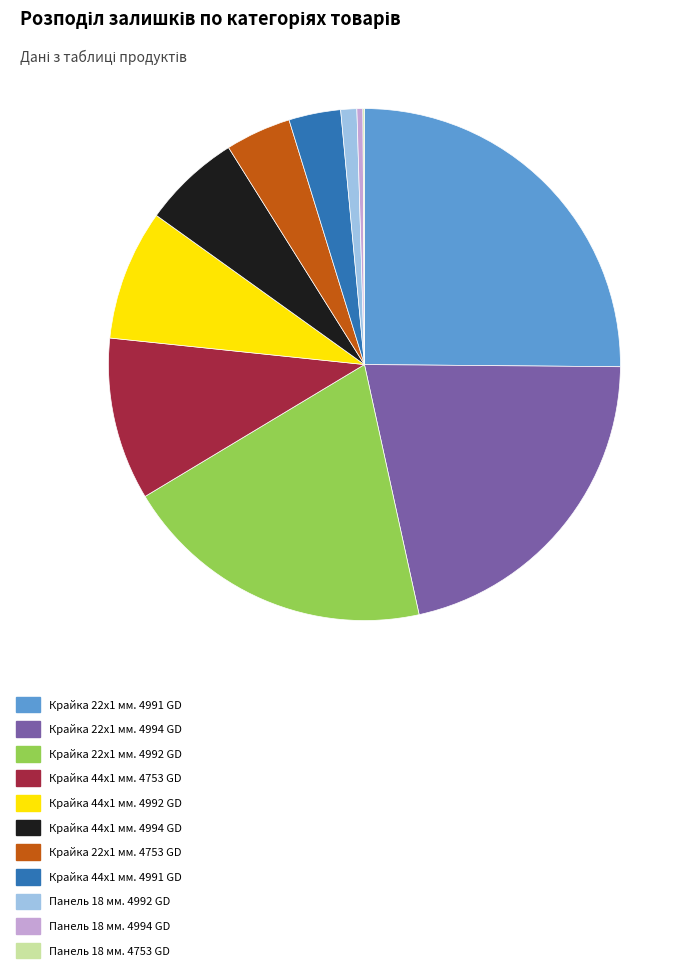

Is there a majority slice in this chart?

No